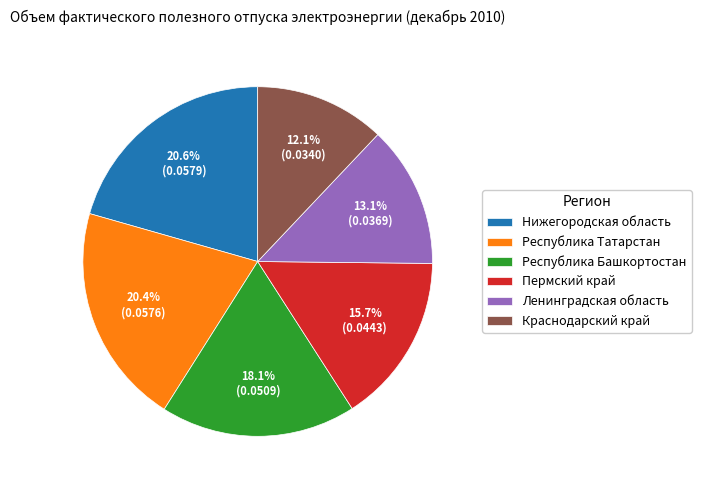

What percentage is the Нижегородская область slice, to the nearest percent?

21%